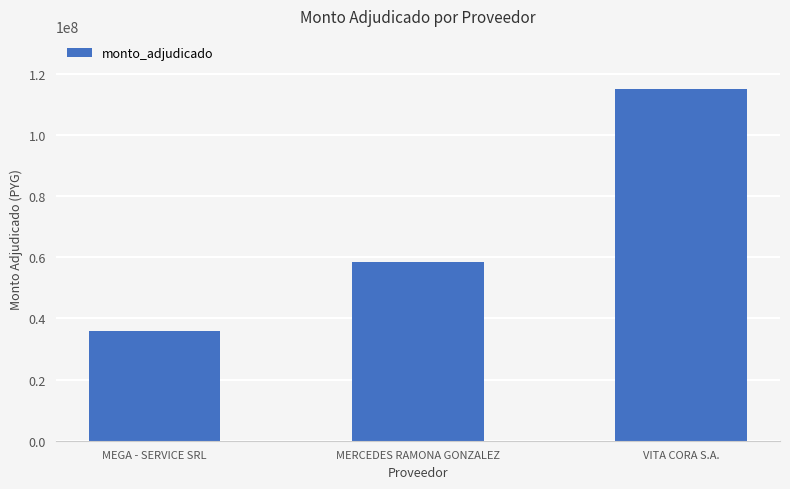

Rank the categories by value from lowest to highest.

MEGA - SERVICE SRL, MERCEDES RAMONA GONZALEZ, VITA CORA S.A.